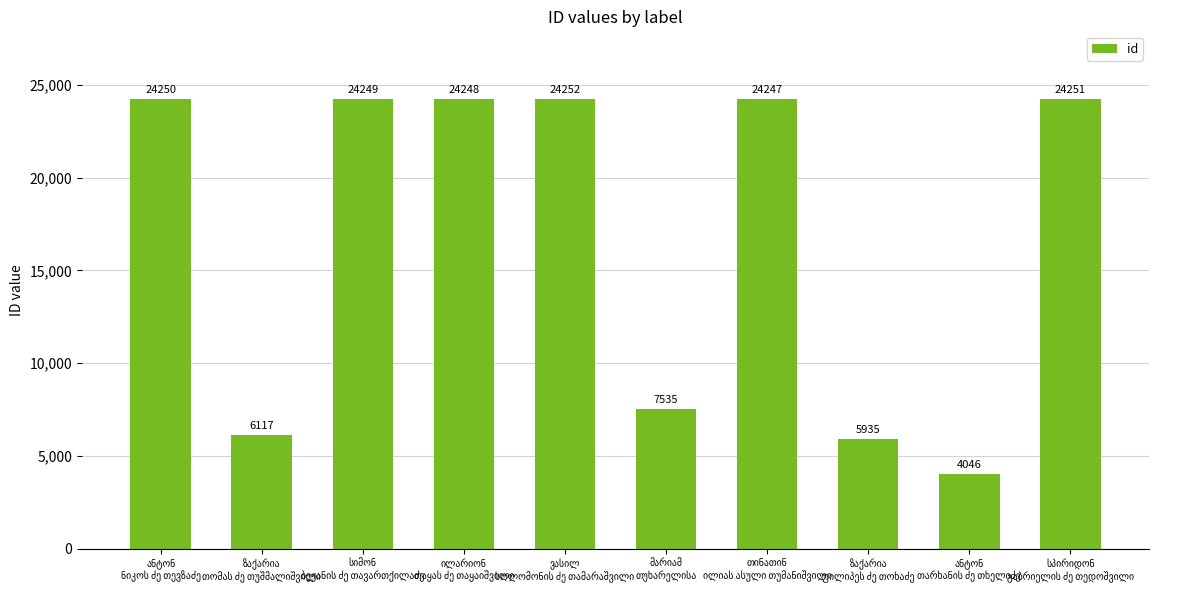

What is the value of the 5th bar from the left?

24252